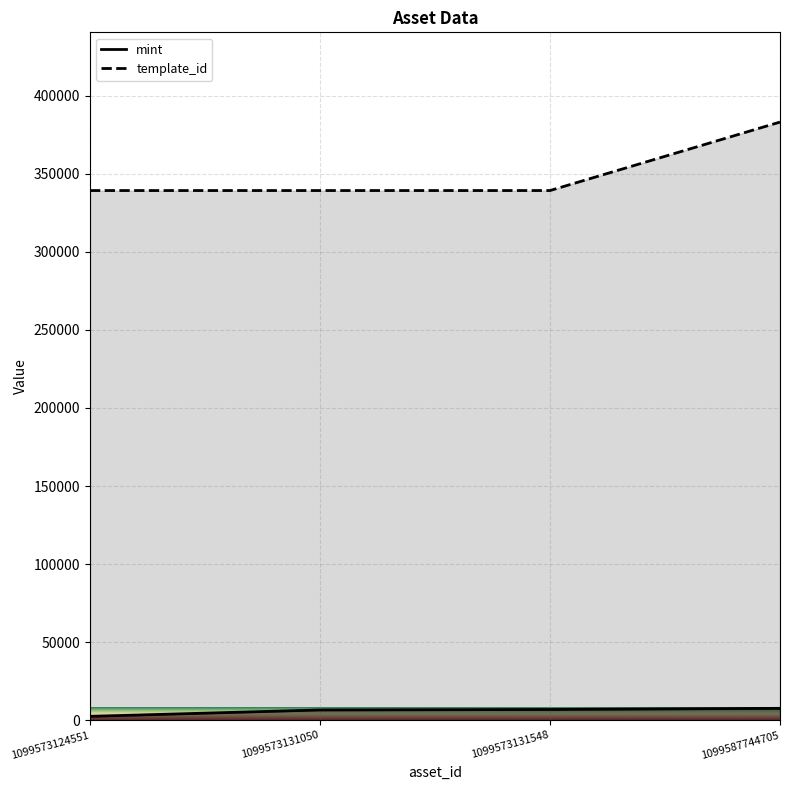

List the labels in order of mint value, smallest first.

1099573124551, 1099573131050, 1099573131548, 1099587744705